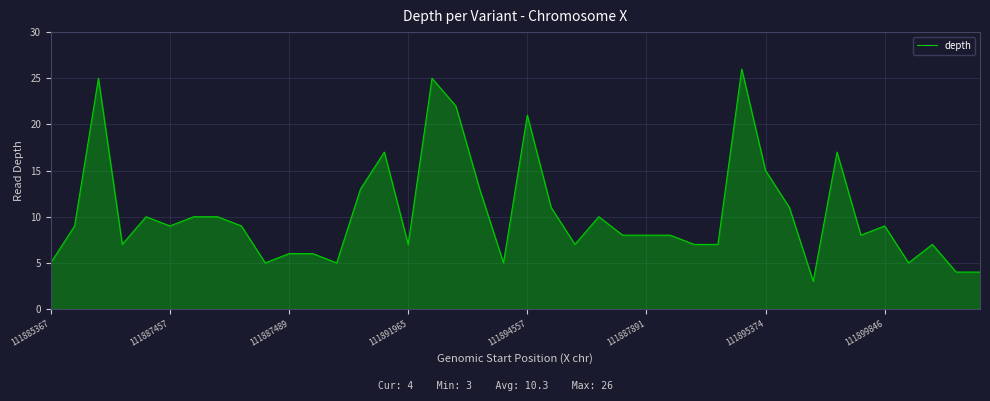

How many lines are shown in the chart?

1